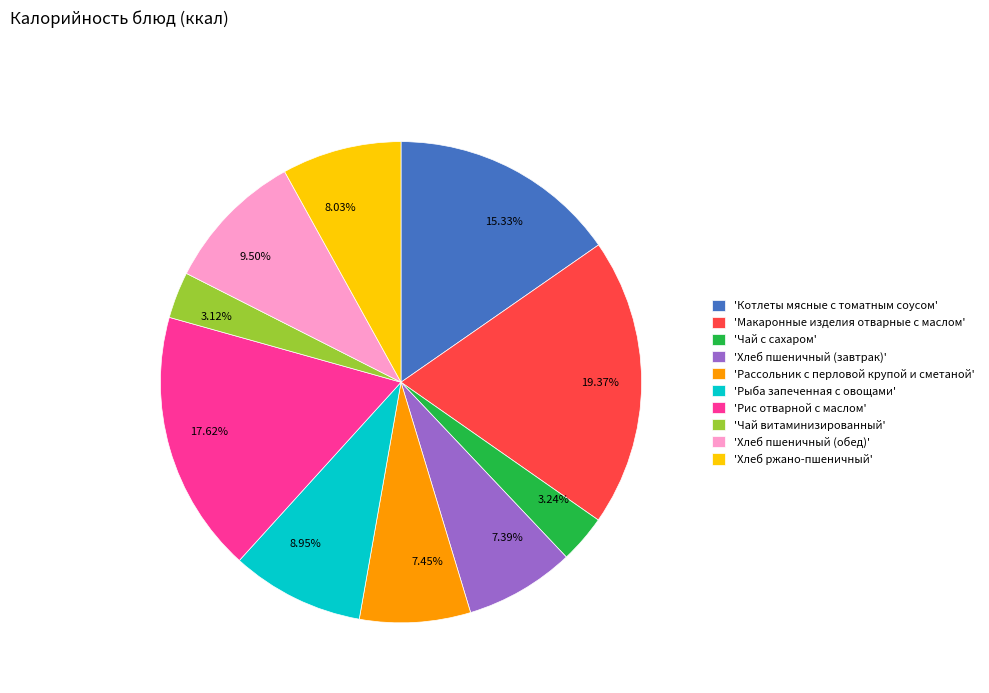

Does 8.95% account for over 50% of the chart?

No